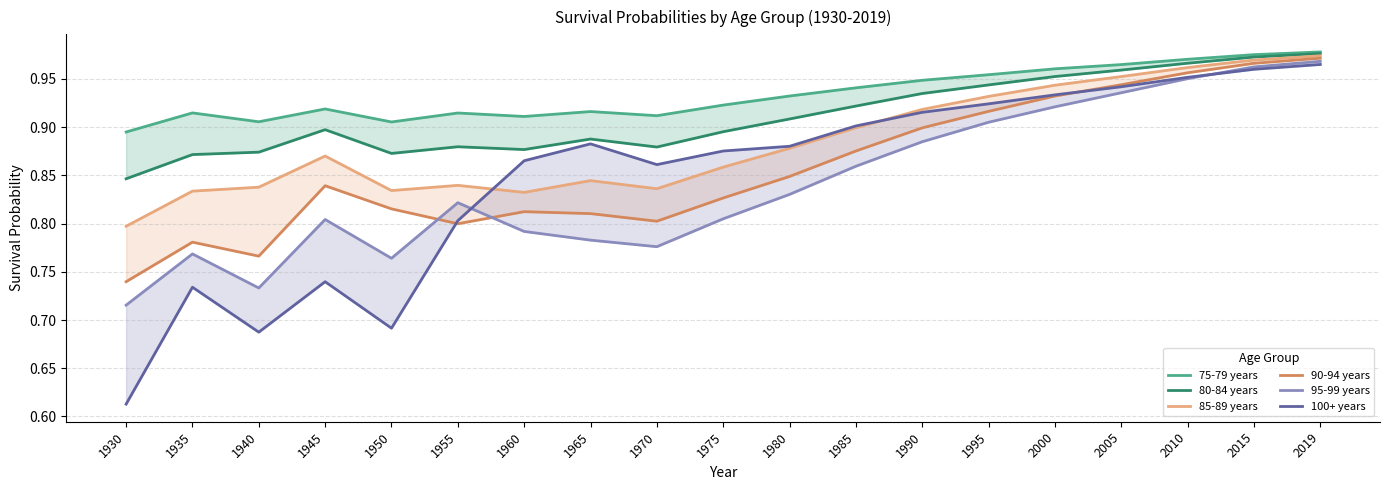

List the labels in order of 85-89 years value, largest first.

2019, 2015, 2010, 2005, 2000, 1995, 1990, 1985, 1980, 1945, 1975, 1965, 1955, 1940, 1970, 1950, 1935, 1960, 1930